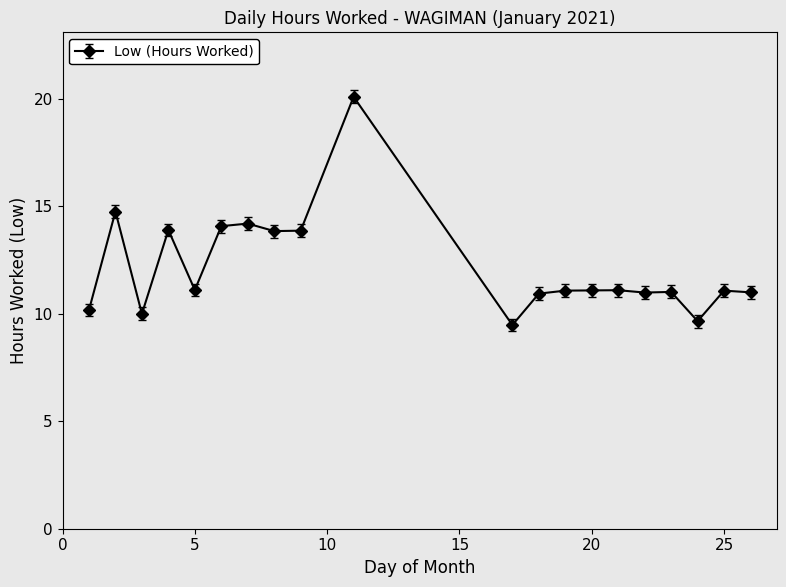

What is the greatest value displayed?

20.1